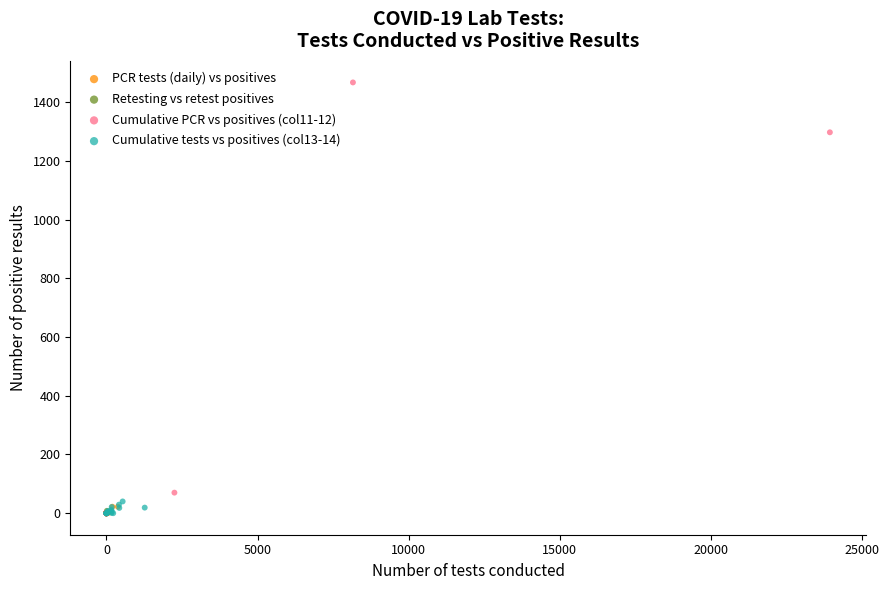

What are all the series names shown in the legend?

PCR tests (daily) vs positives, Retesting vs retest positives, Cumulative PCR vs positives (col11-12), Cumulative tests vs positives (col13-14)